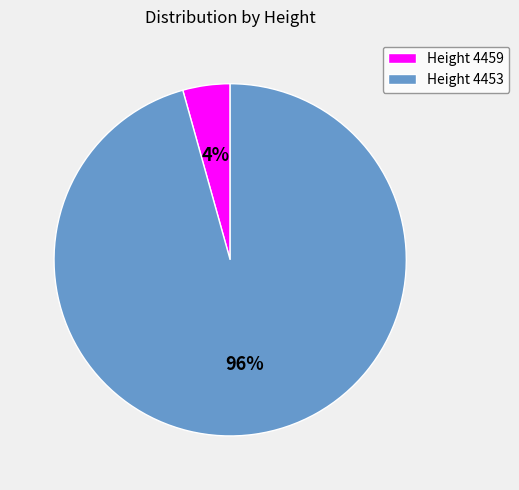

What is the smallest slice in the pie chart?

Height 4459